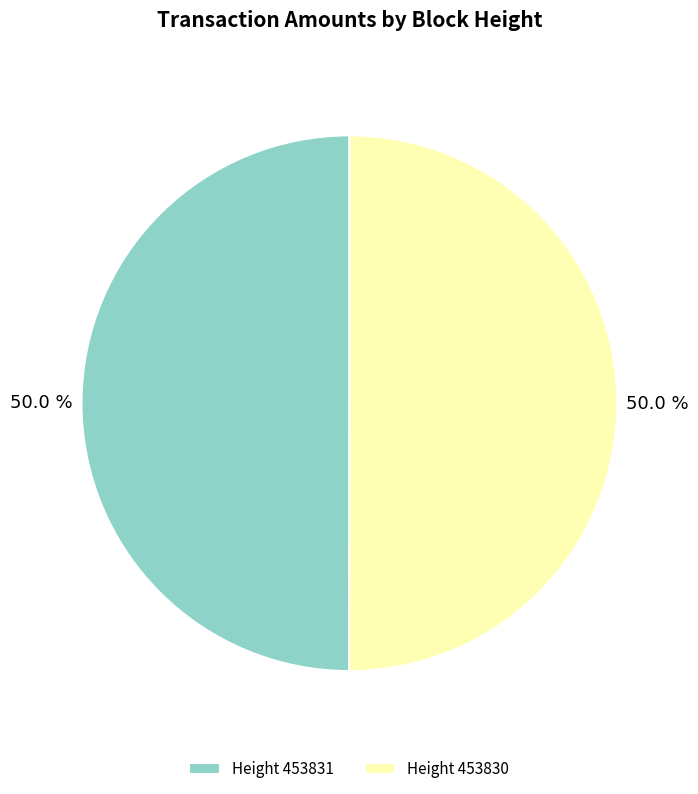

What portion of the pie excludes Height 453831?

50.0%